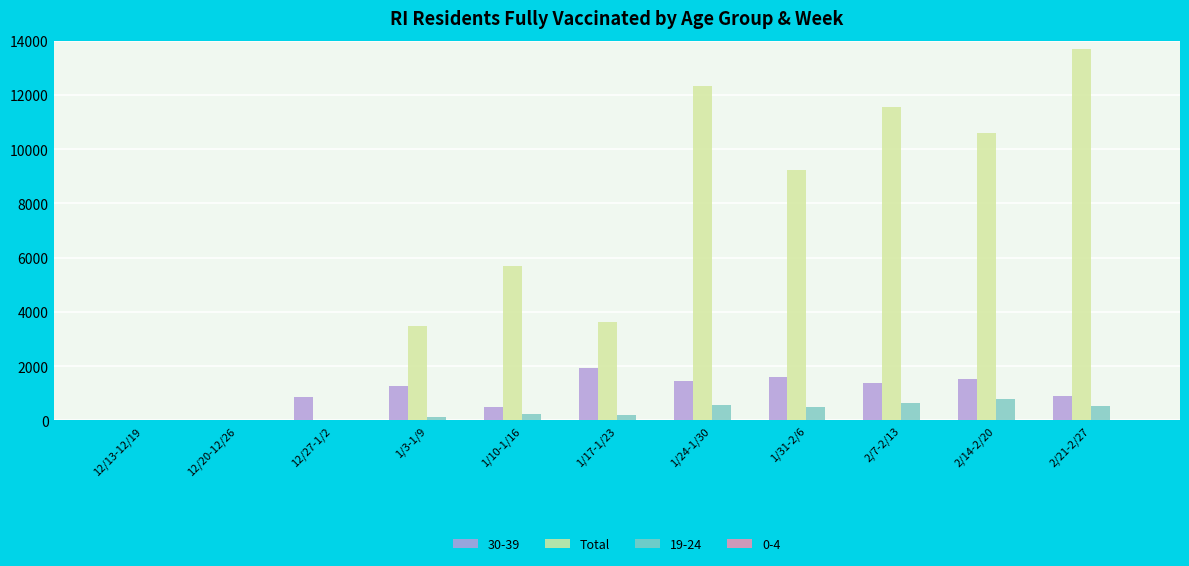

Does the chart contain stacked bars?

No